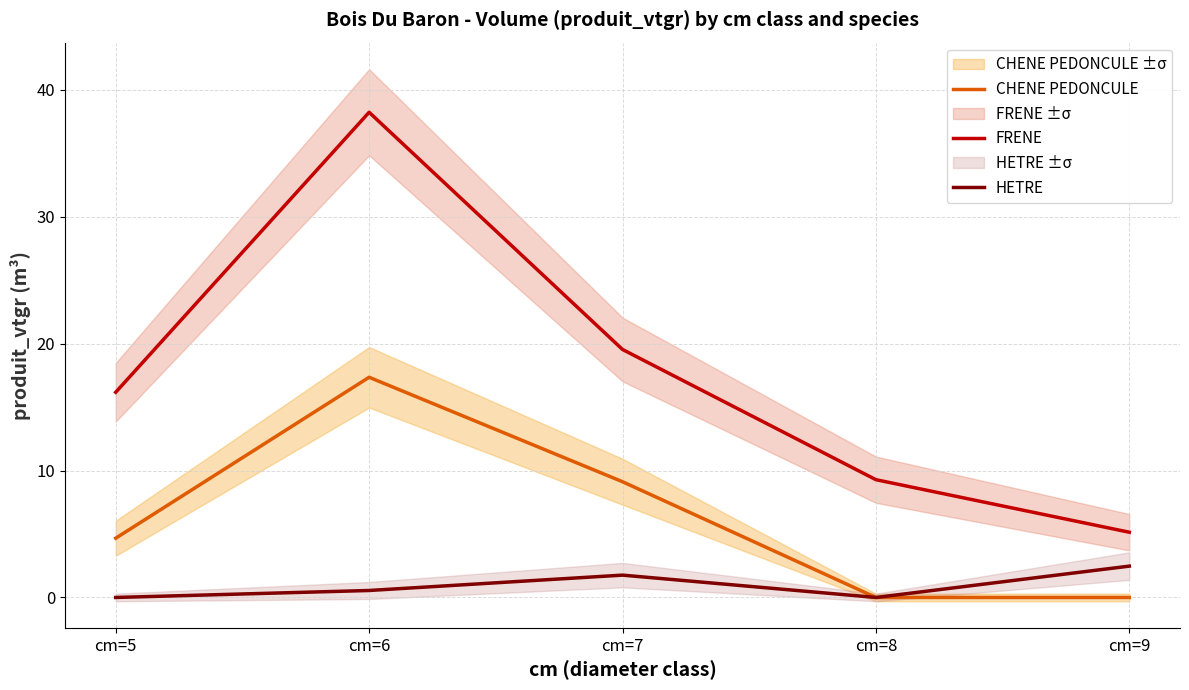

What are all the series names shown in the legend?

CHENE PEDONCULE, FRENE, HETRE